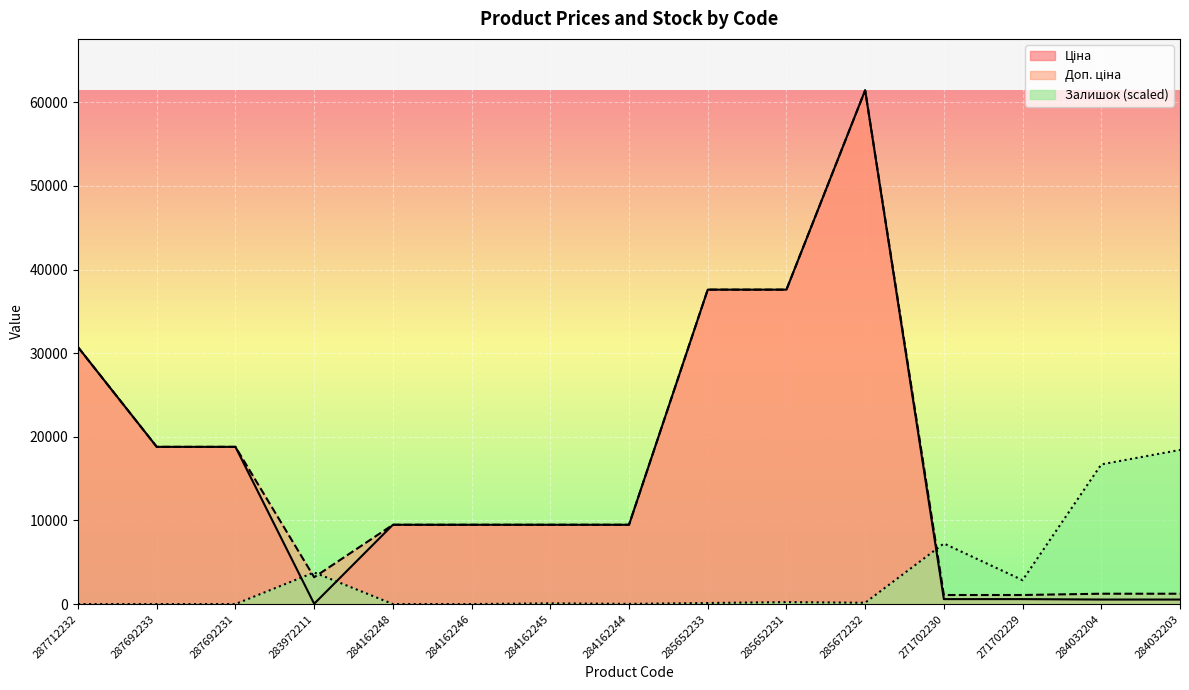

What is the sum of all Ціна values?

245142.4